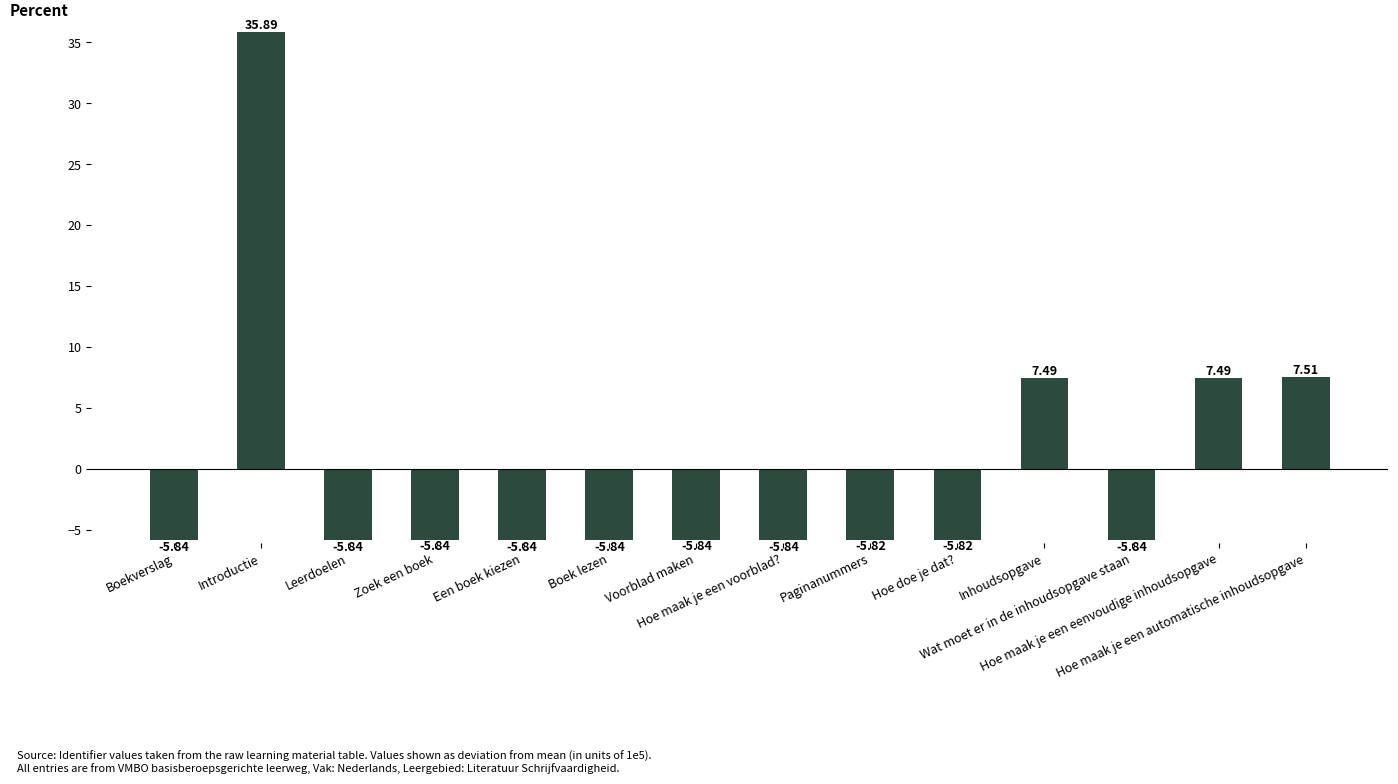

What is the difference between the second highest and minimum values?

13.3